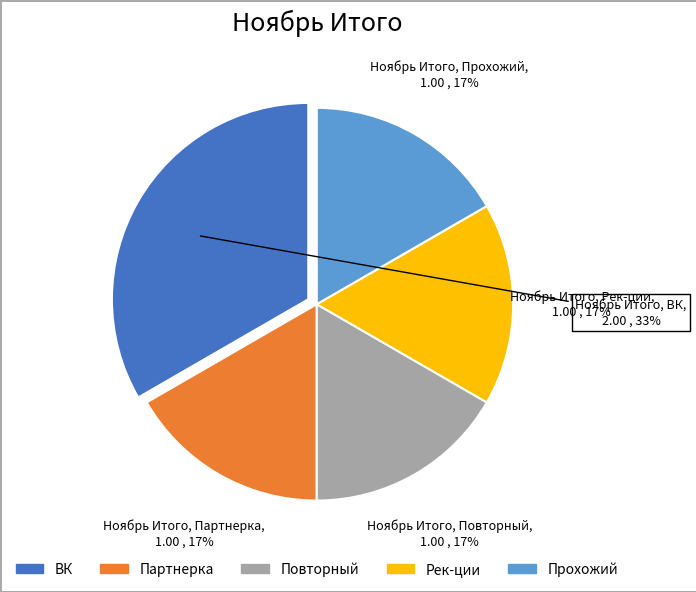

To the nearest percent, what percentage of the pie is Партнерка?

17%